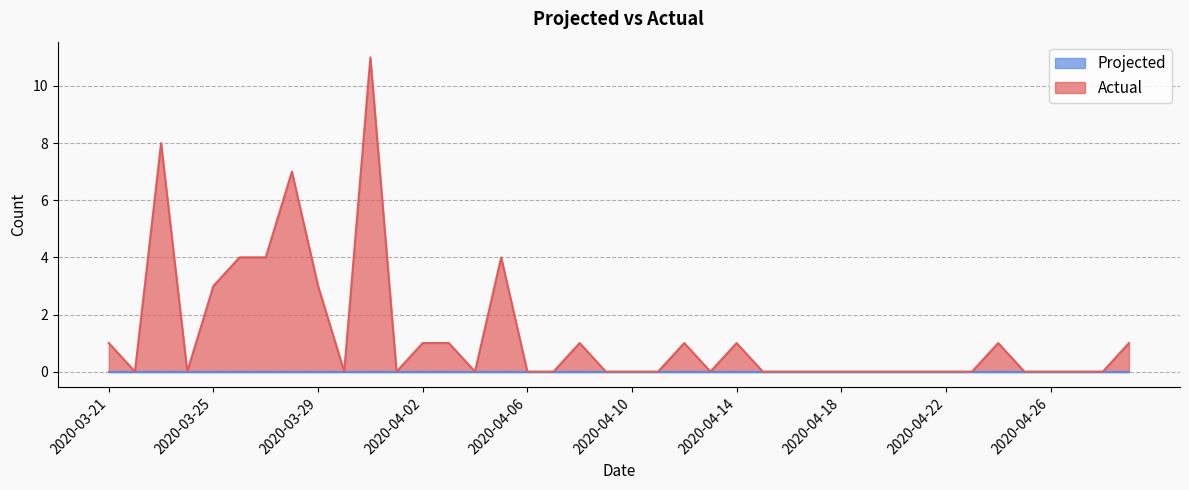

What position from the right is 2020-04-28?

2